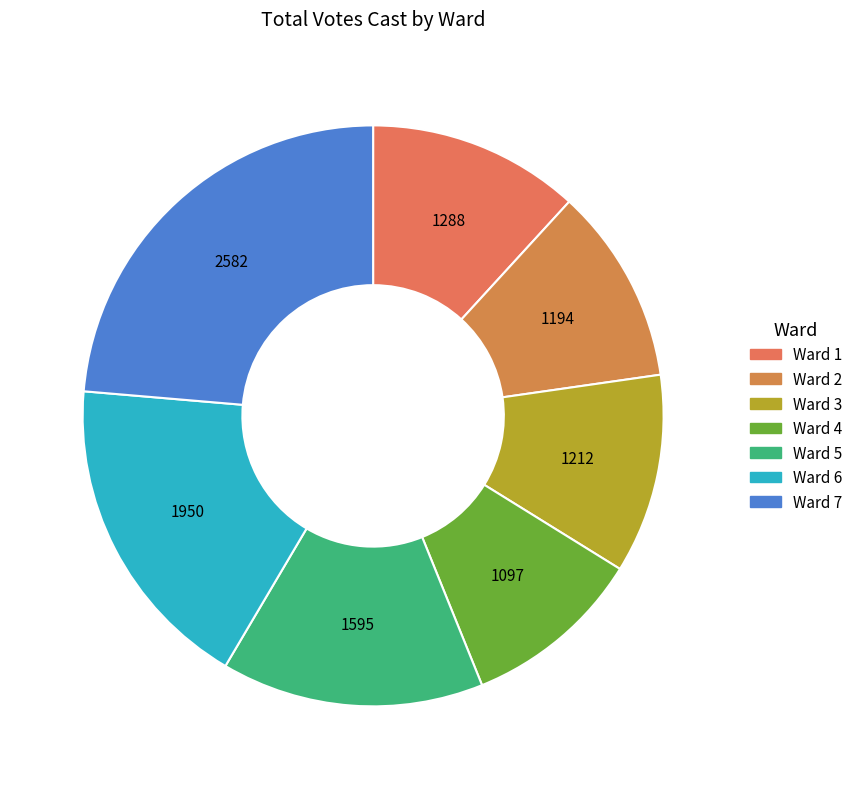

Is there a majority slice in this chart?

No